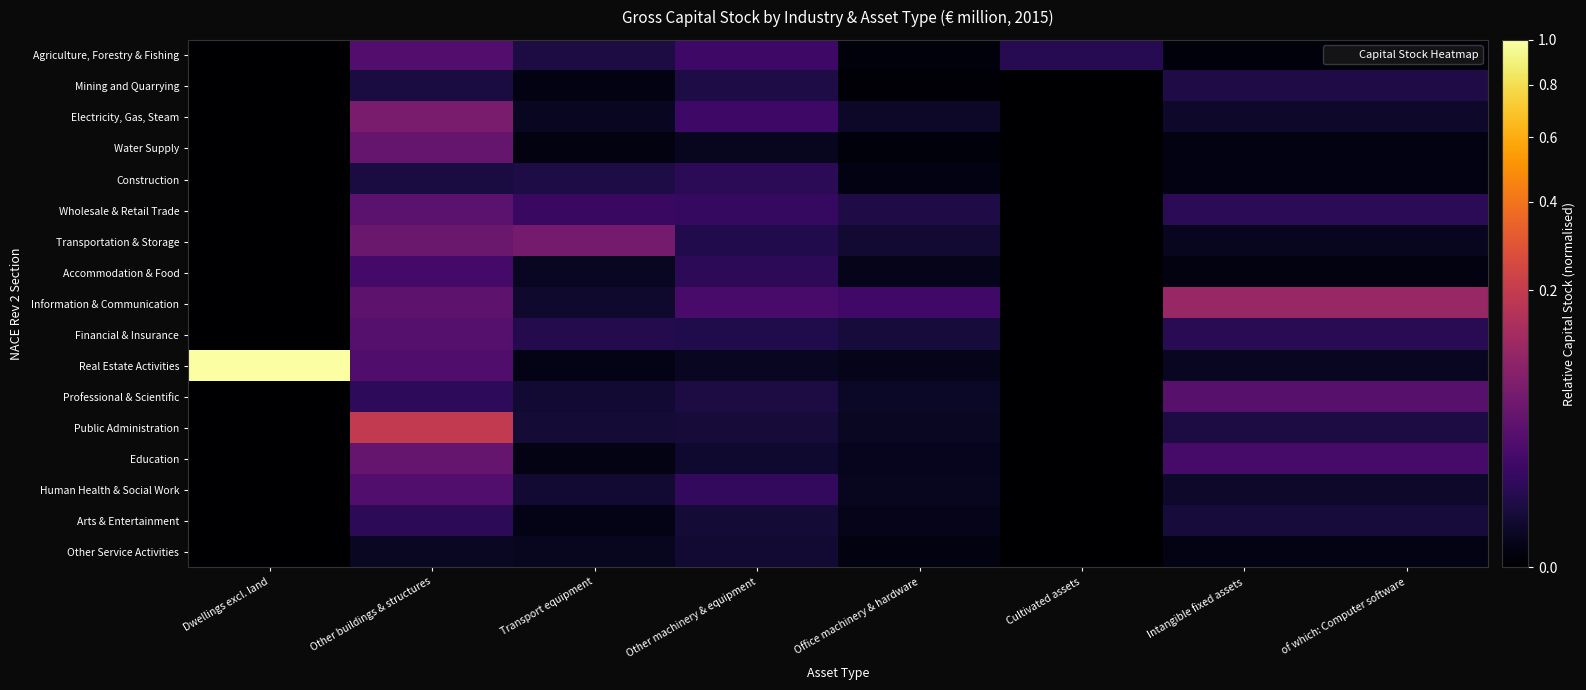

At which category does the chart reach its peak across all series?

Dwellings excl. land